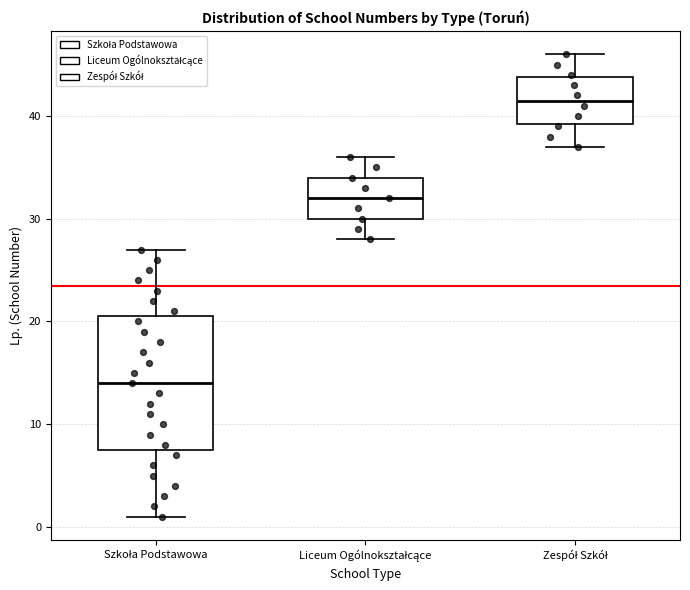

Reading left to right, read every box against the y-axis: the position of its median line, the range the box covers, and the ends of its whiskers. The values are not printed on the chart, so give them approximately, as read against the axis.

Szkoła Podstawowa: median 14, box 8 to 21, whiskers 1 to 27
Liceum Ogólnokształcące: median 32, box 30 to 34, whiskers 28 to 36
Zespół Szkół: median 42, box 39 to 44, whiskers 37 to 46